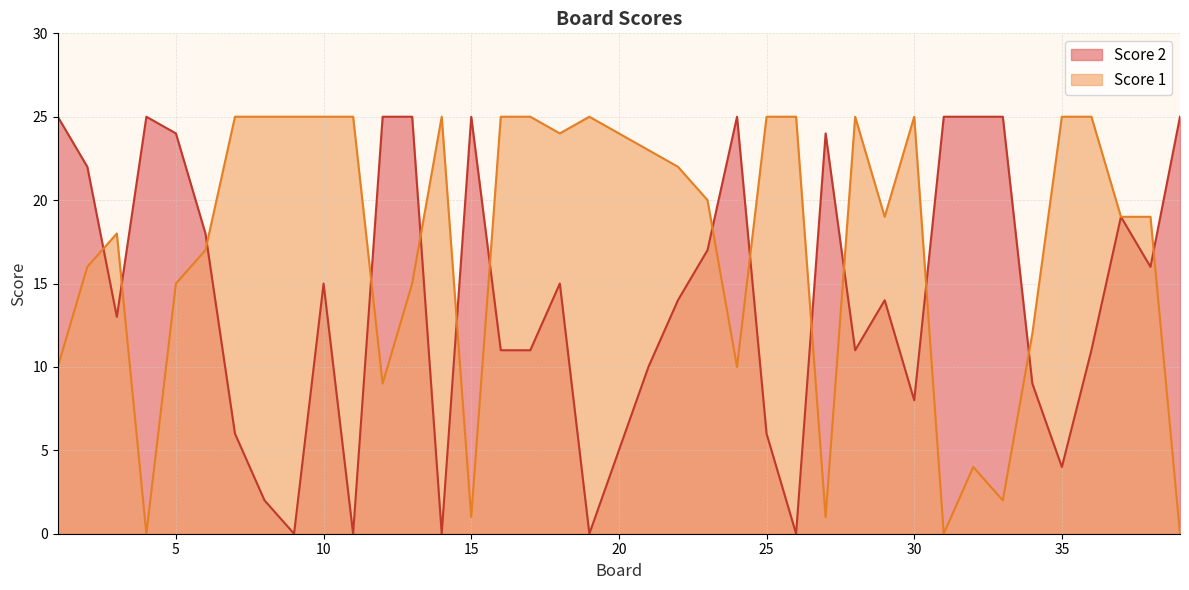

The Score 1 series shows 25 at 8. True or false?

True